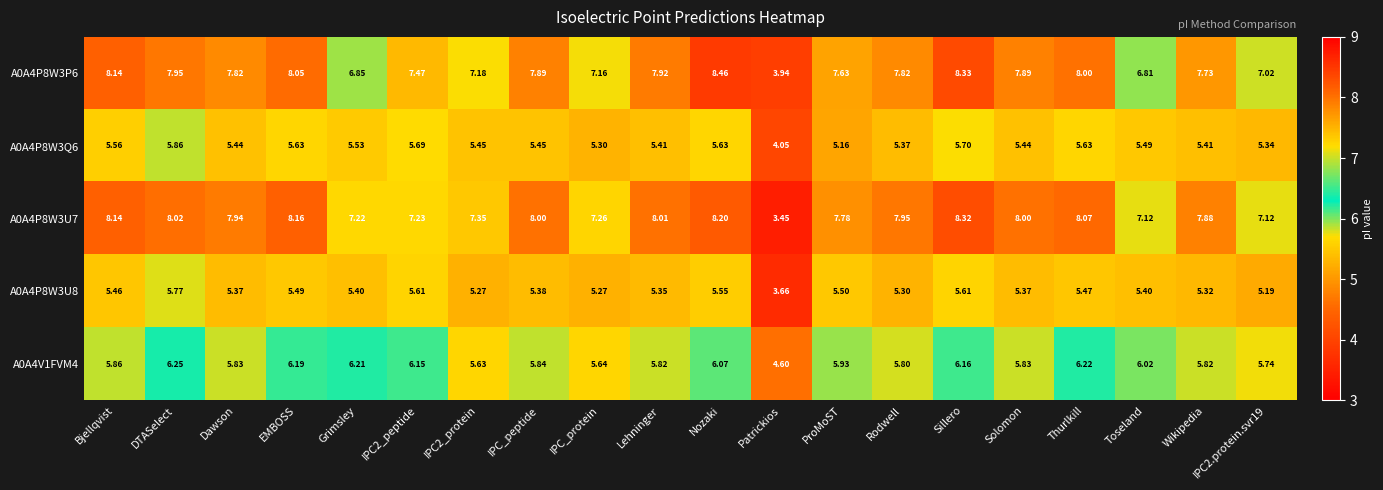

Is the value of A0A4P8W3Q6 at Wikipedia greater than the value of A0A4P8W3U8 at Grimsley?

Yes